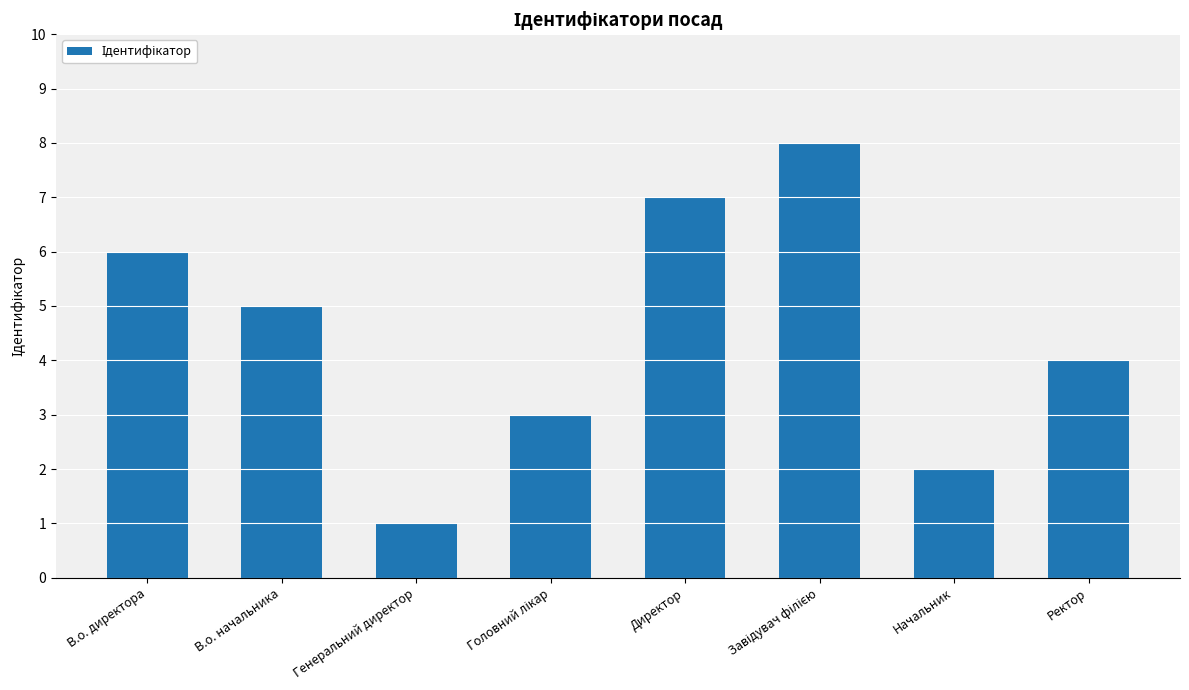

How many values are below 5?

4